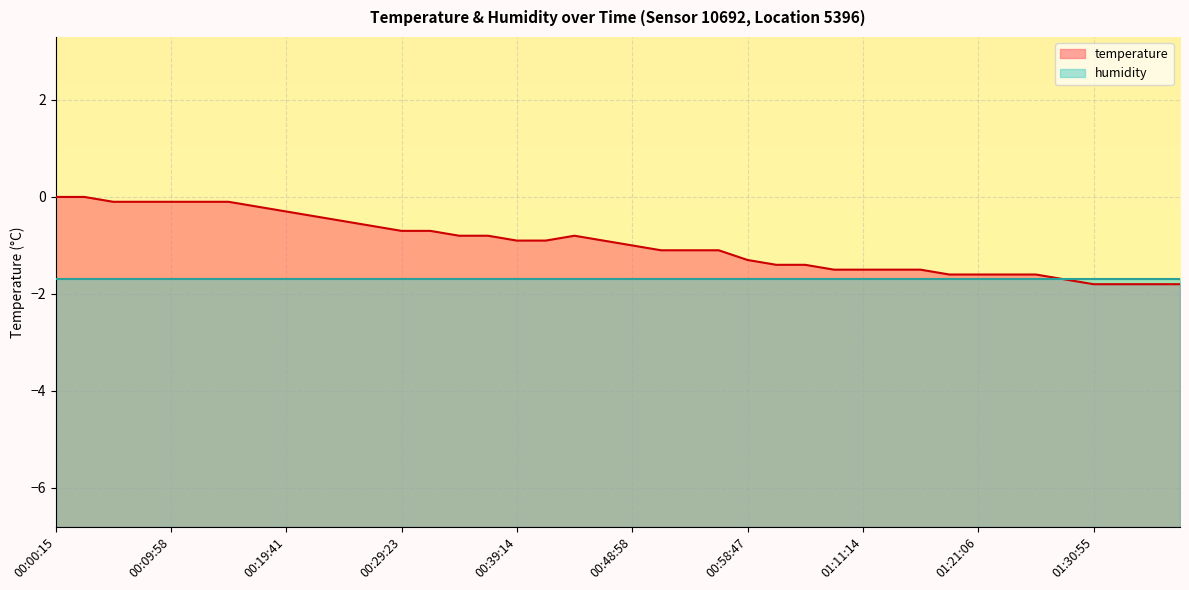

Which series has the largest total across all categories?

temperature